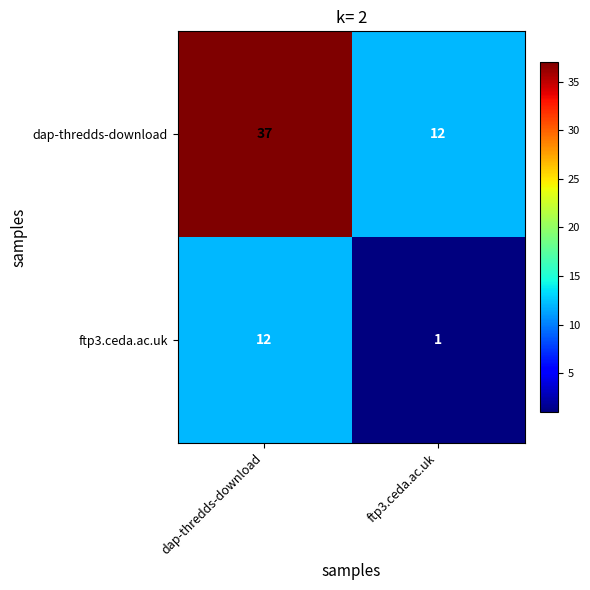

List the series in order of their overall mean, lowest first.

ftp3.ceda.ac.uk, dap-thredds-download